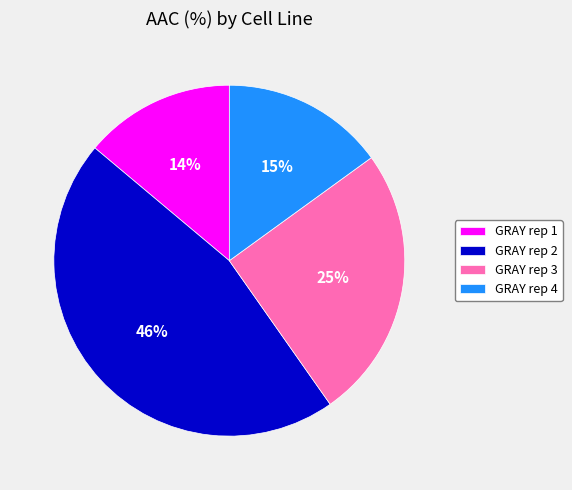

How many segments does this pie chart have?

4